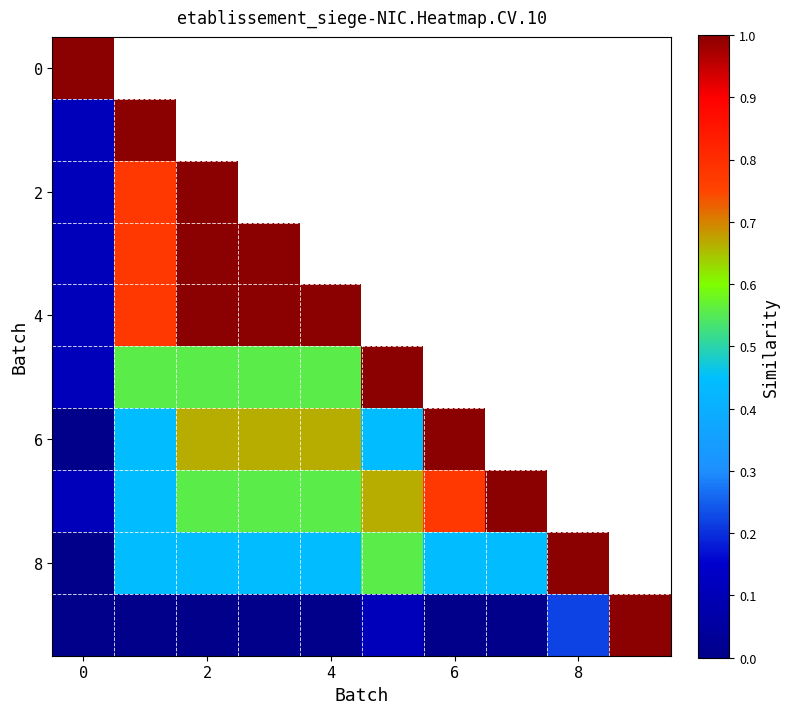

Count the number of categories in the chart.

10